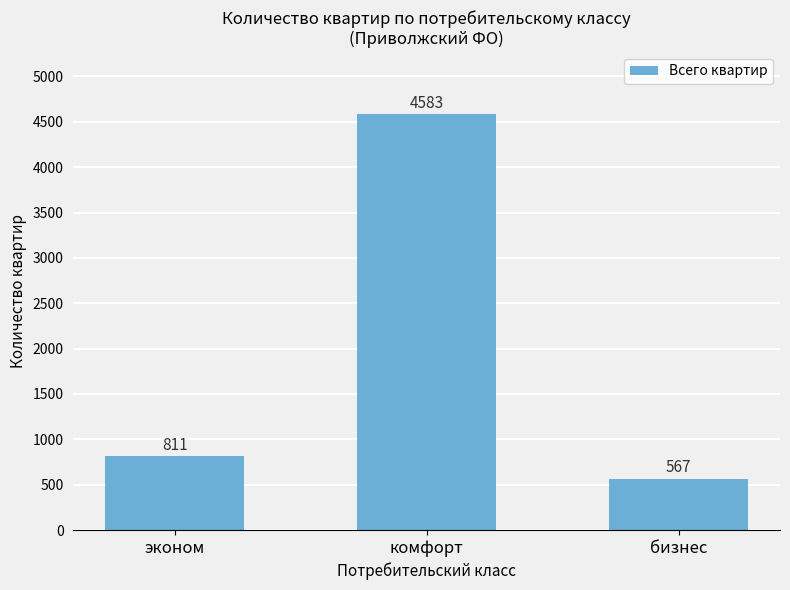

Approximately how many times larger is the value at эконом compared to комфорт?

0.2